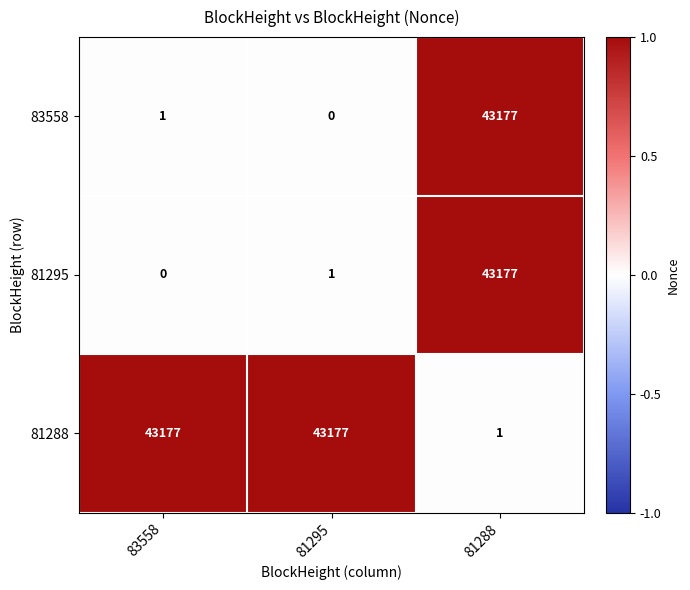

Reading right to left, what are all the values shown in this chart?

83558: 43177	0	1
81295: 43177	1	0
81288: 1	43177	43177